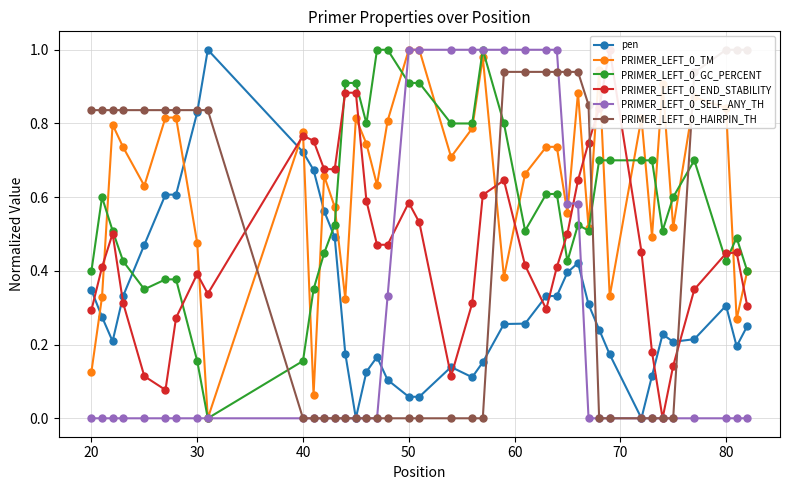

Which series has the largest total across all categories?

PRIMER_LEFT_0_TM